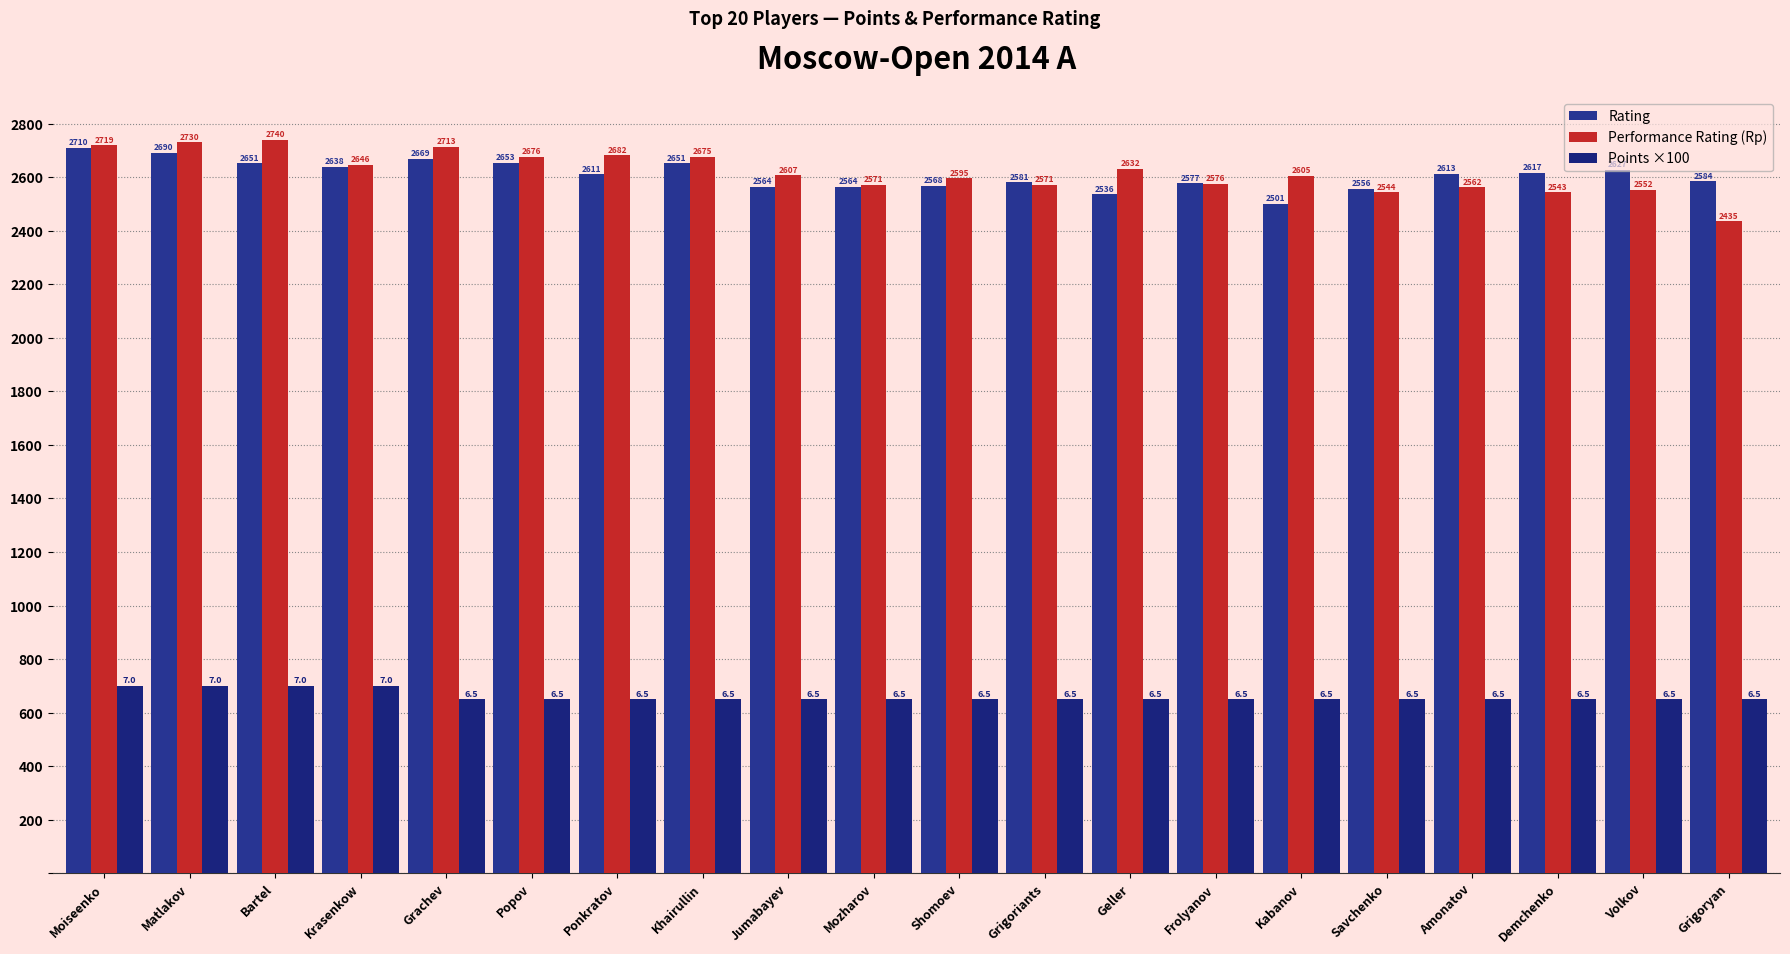

What is the spread (max minus min) of values at Amonatov?

1963